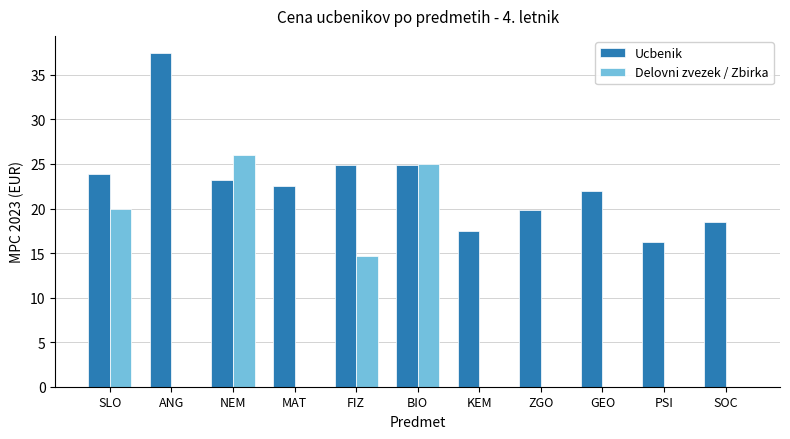

Reading left to right, list all the values displayed in this chart.

Ucbenik: SLO=23.9	ANG=37.5	NEM=23.2	MAT=22.5	FIZ=24.9	BIO=24.9	KEM=17.5	ZGO=19.8	GEO=22.0	PSI=16.2	SOC=18.5
Delovni zvezek / Zbirka: SLO=19.9	ANG=0.0	NEM=26.0	MAT=0.0	FIZ=14.7	BIO=25.0	KEM=0.0	ZGO=0.0	GEO=0.0	PSI=0.0	SOC=0.0